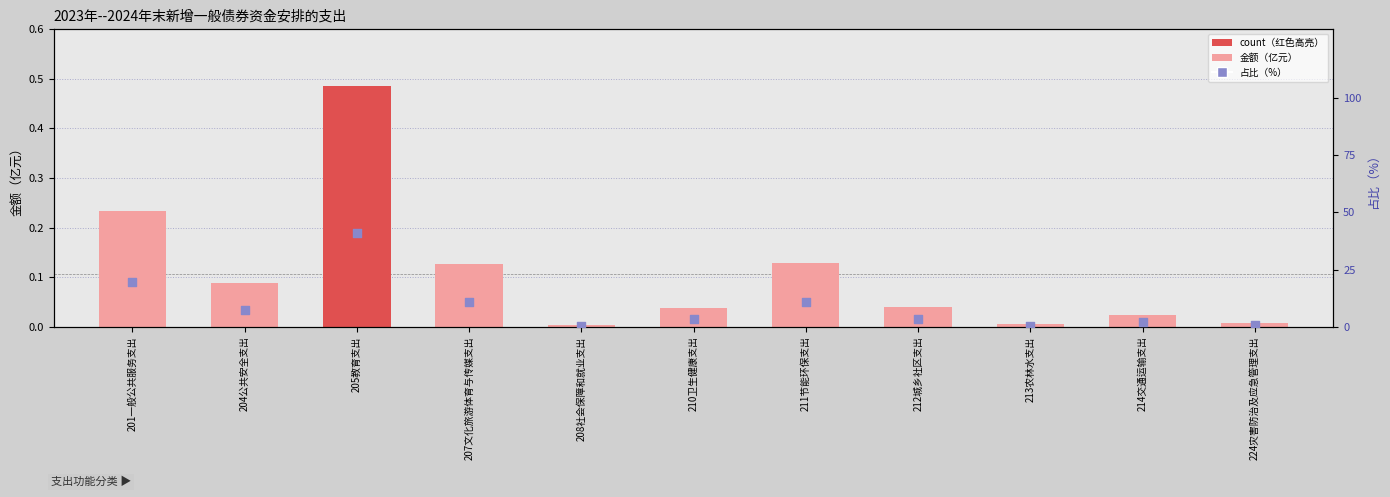

Which series has the largest total across all categories?

占比（%）